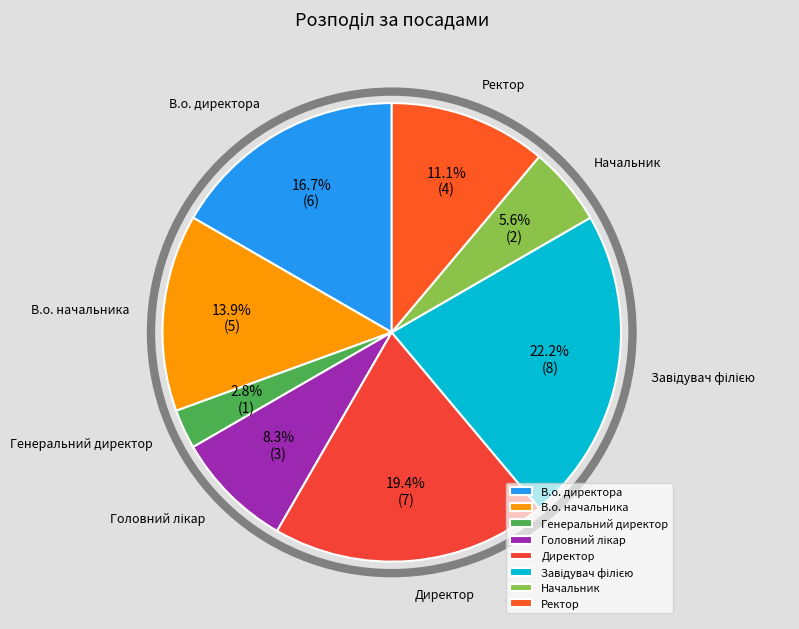

How many slices are in this pie chart?

8